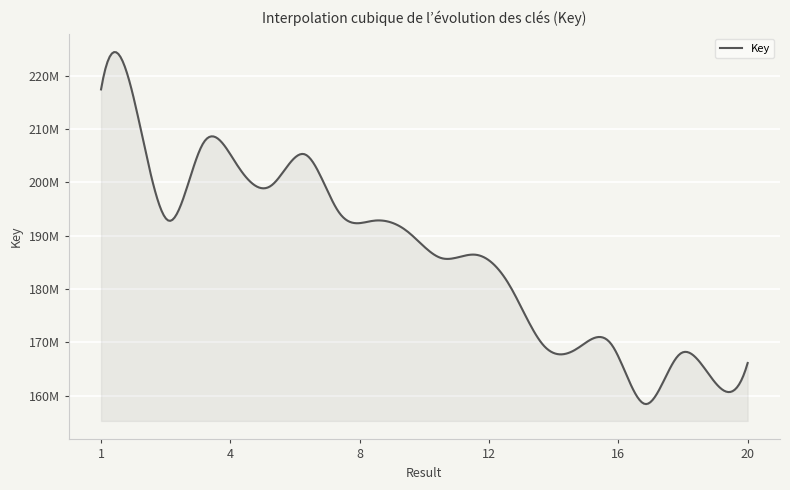

Does the chart display data point markers on the line(s)?

No